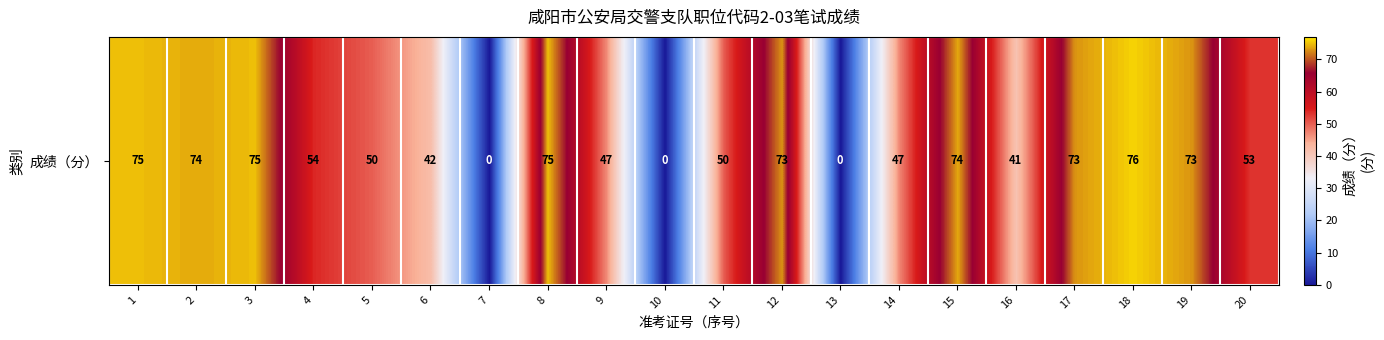

True or false: the data shows 0 at 7.

True